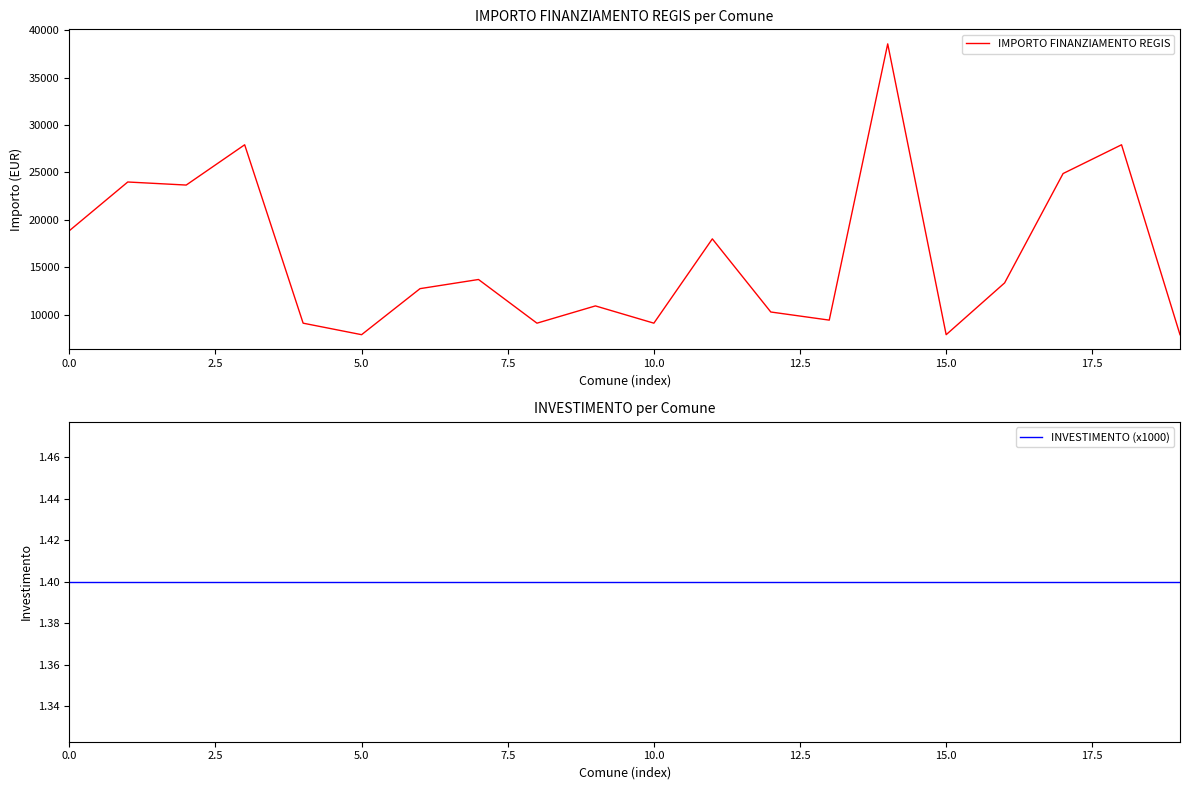

At which category does IMPORTO FINANZIAMENTO REGIS reach its first local valley?

5.0